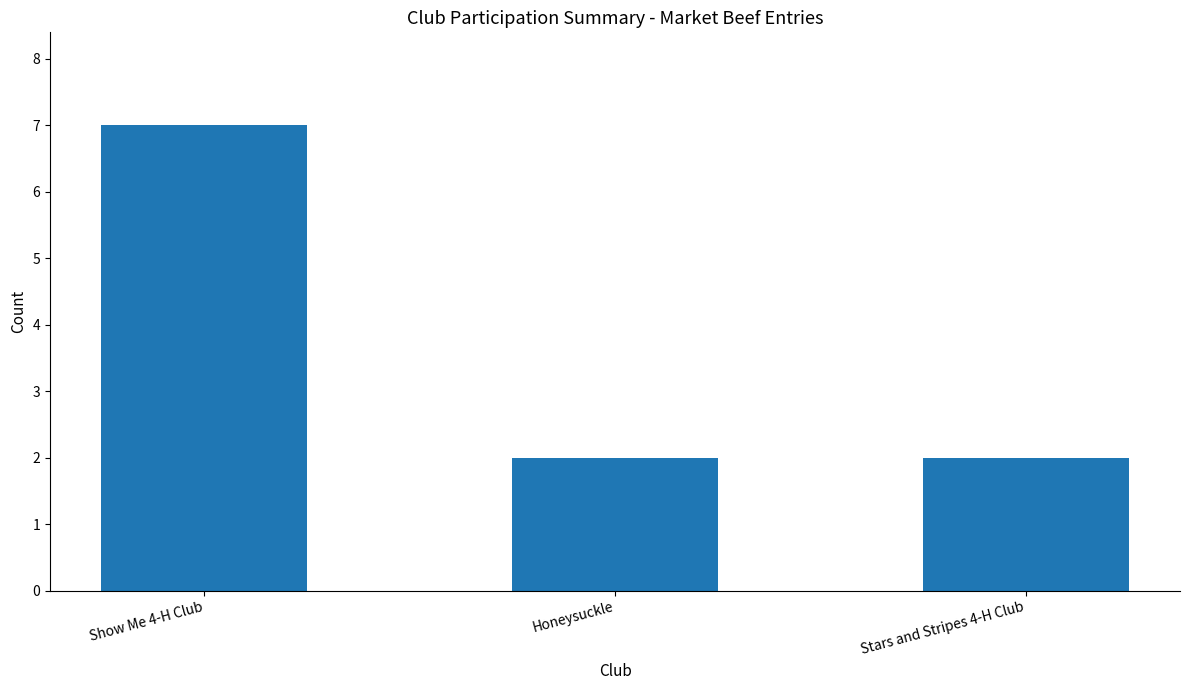

Reading left to right, list all the values displayed in this chart.

7	2	2